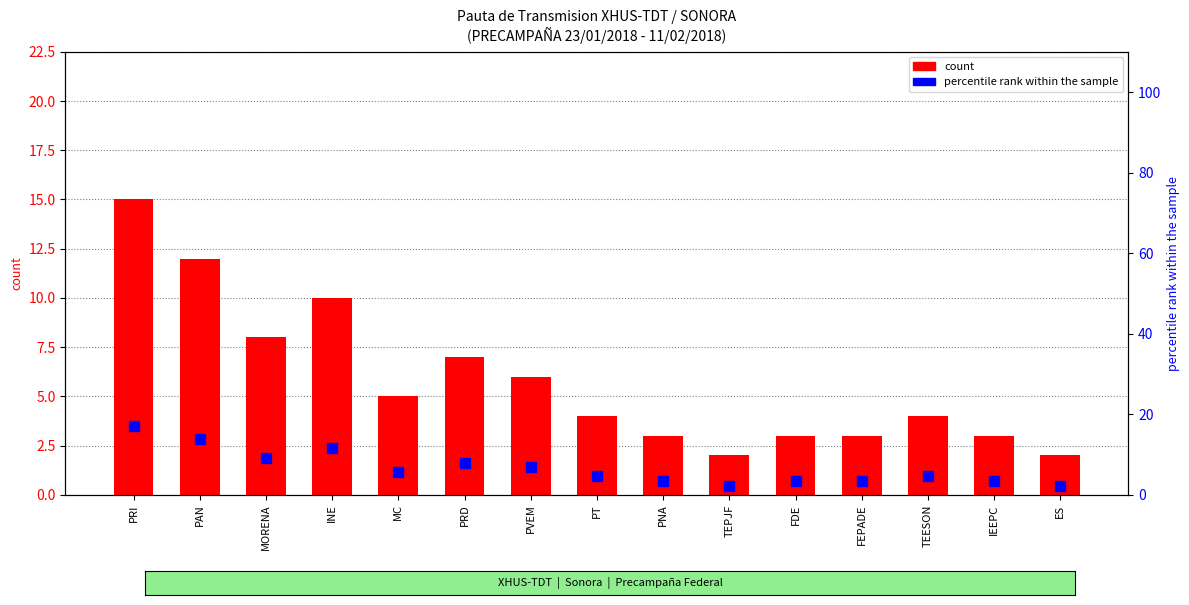

List the series in order of their peak value, lowest first.

count, percentile rank within the sample